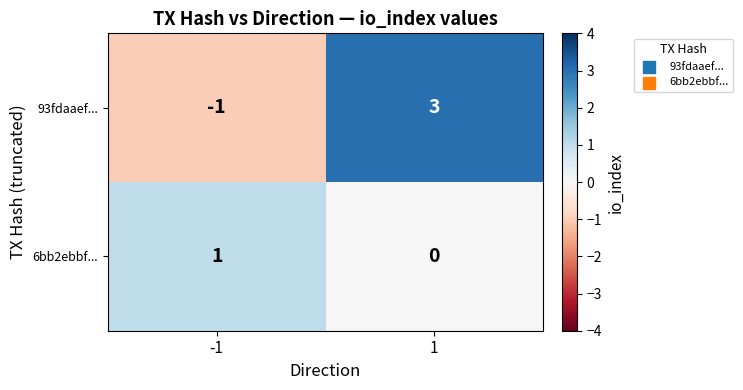

Which series has the largest total across all categories?

93fdaaef...